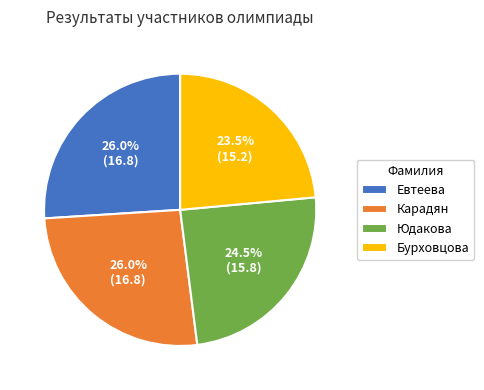

Is it true that Евтеева is 26% of the pie?

True